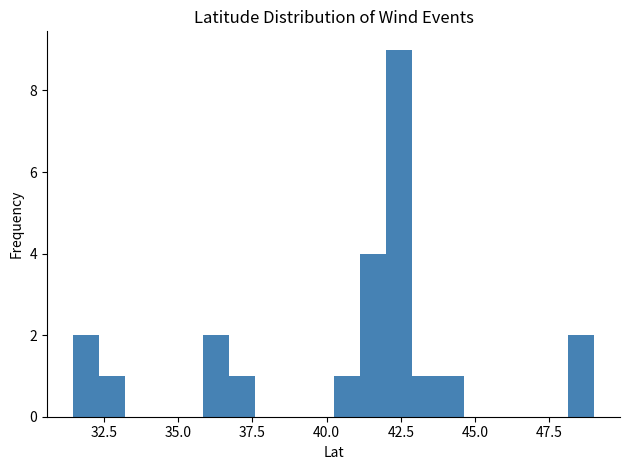

Around what value on the x-axis is the tallest bar? Give the approximate position of its centre, as read against the axis.

42.5